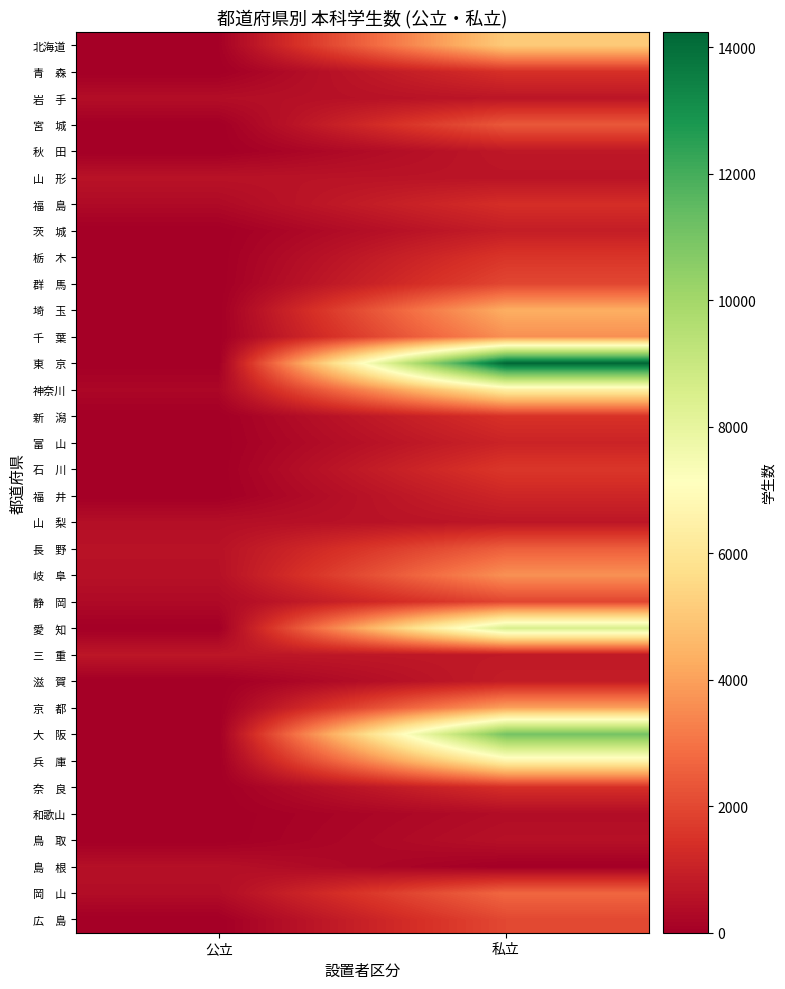

Which series has the largest range (max minus min)?

東 京